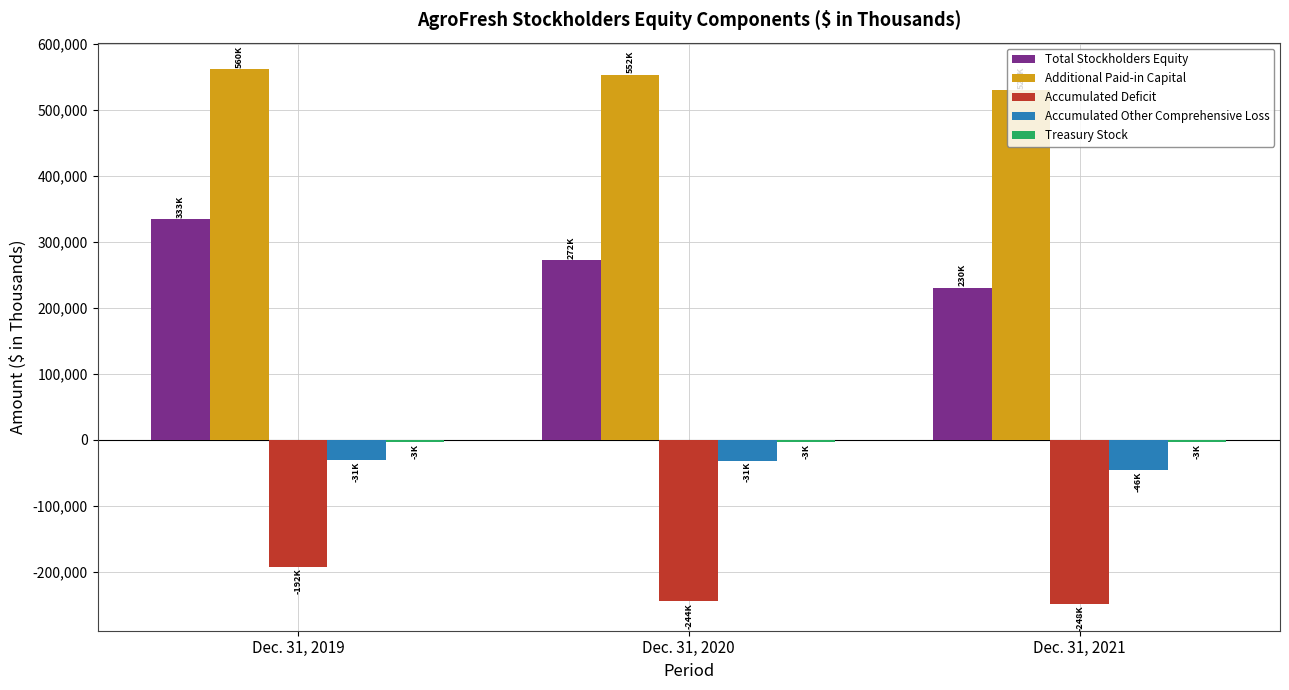

Which category has the highest value across all series?

Dec. 31, 2019